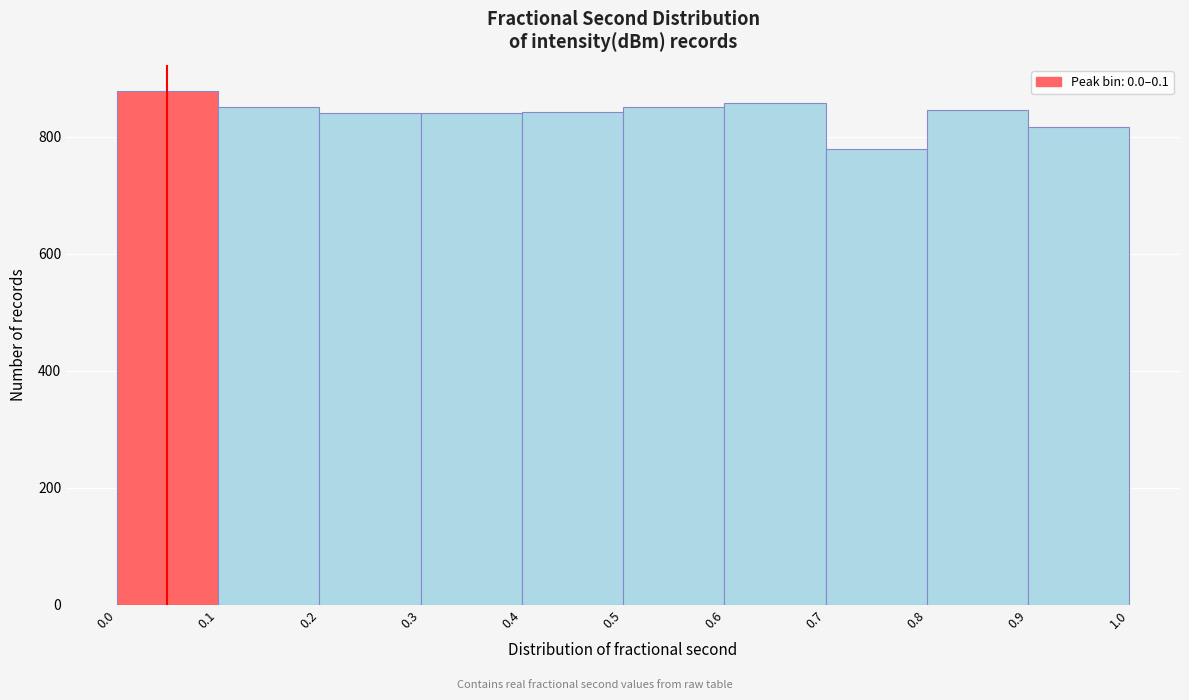

How tall is the bar that spans 0.0 to 0.1 on the x-axis? The values are not printed on the chart, so give them approximately, as read against the axis.

880